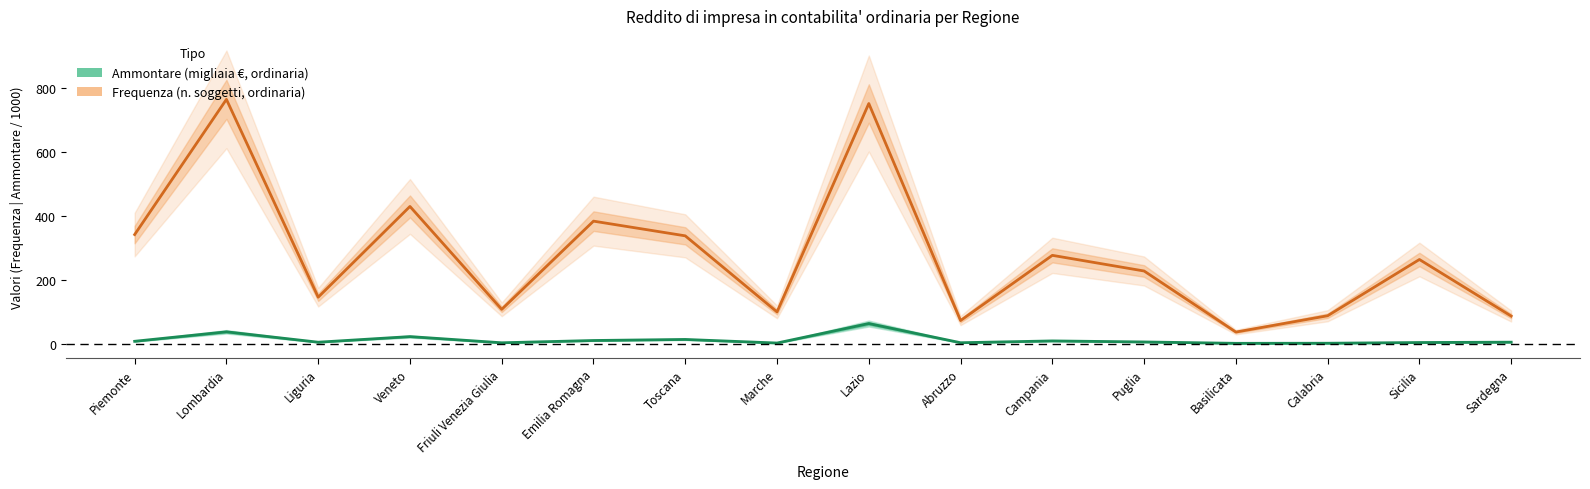

True or false: Frequenza (ord.) has more than 1 points higher than both neighbors.

True